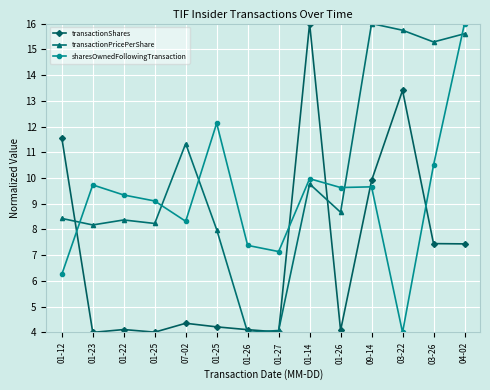

What is the difference between the second highest and second lowest values in the transactionShares series?

9.4